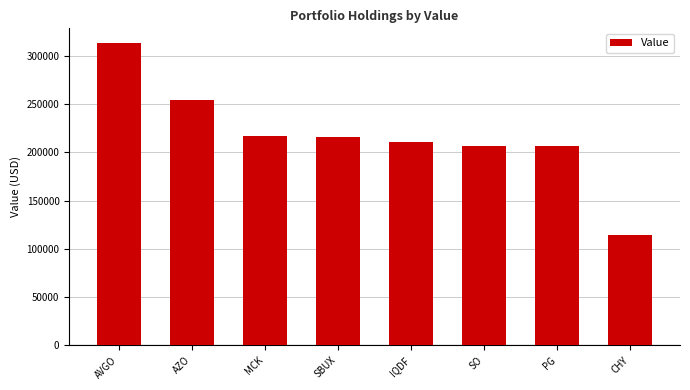

Is it true that the value at PG is 296384?

False